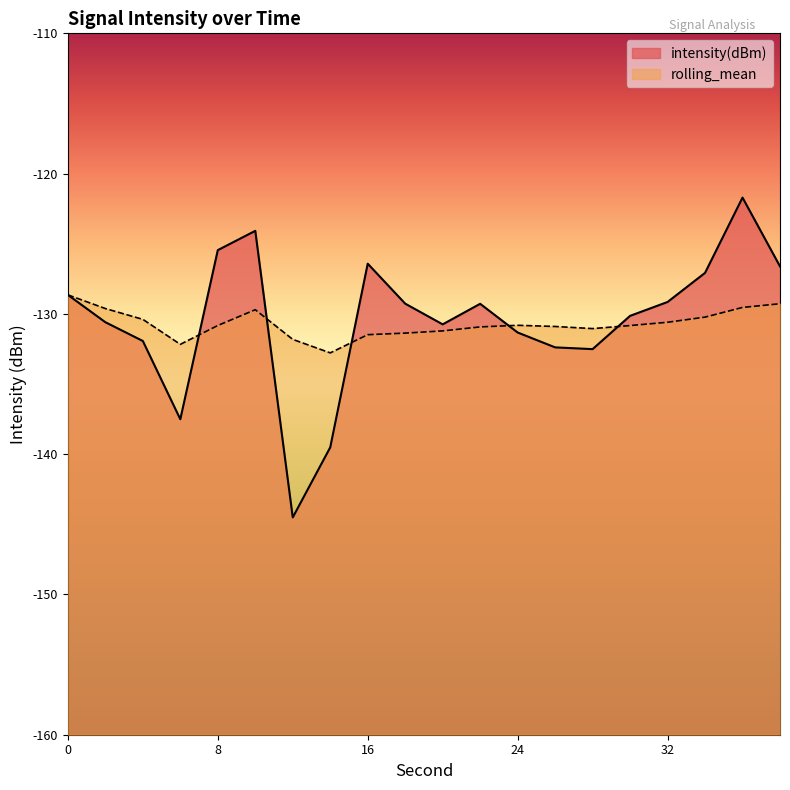

What are all the series names shown in the legend?

intensity(dBm), rolling_mean